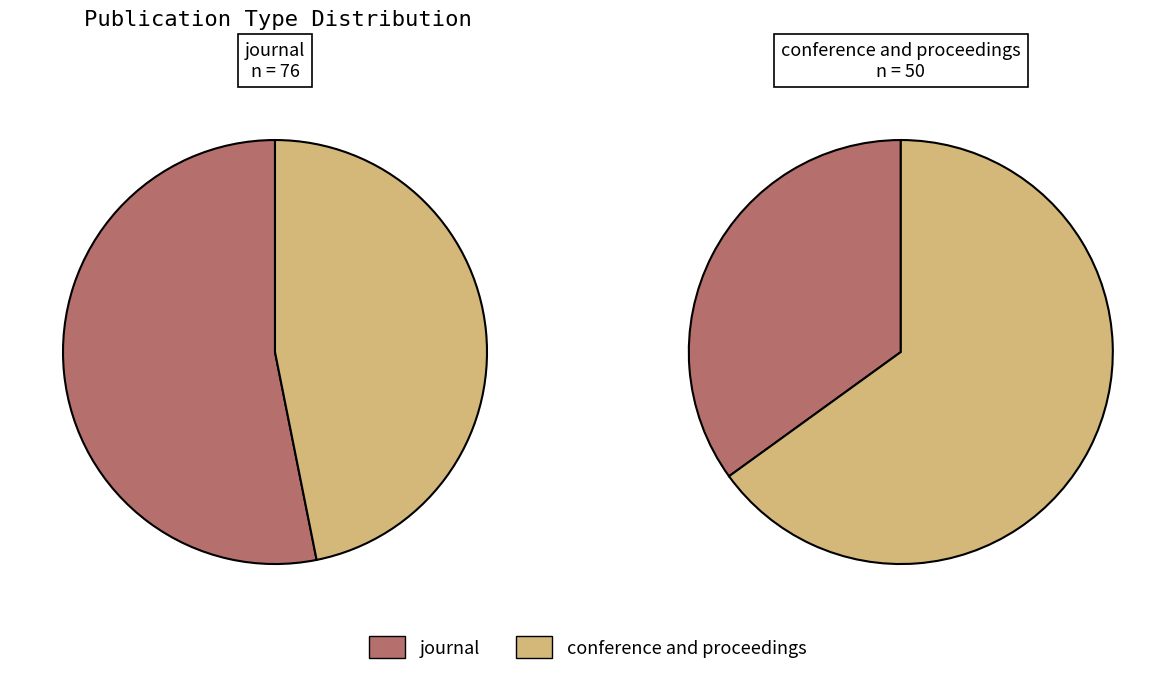

Which has a higher value, conference and proceedings or journal?

journal